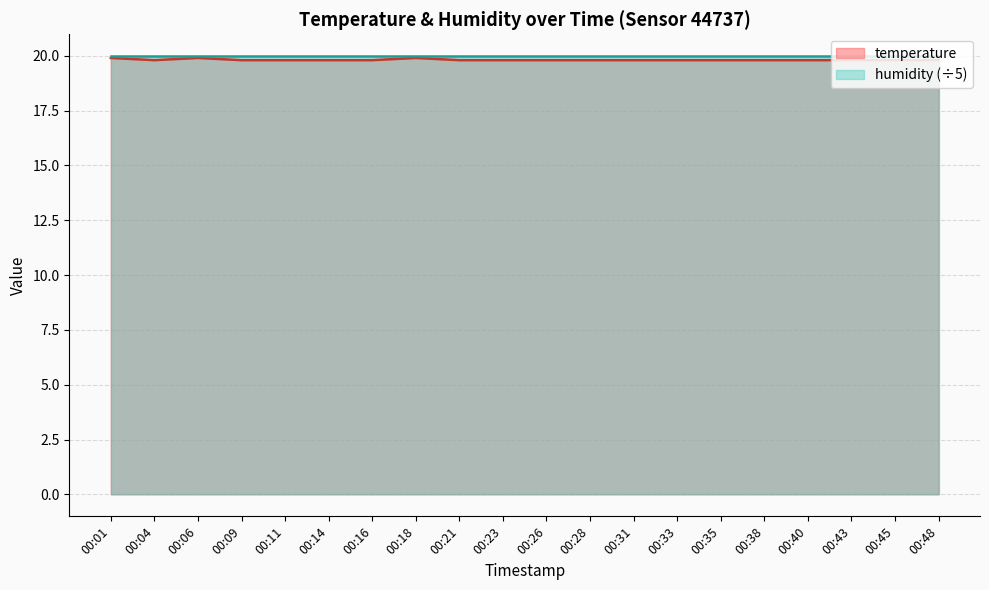

How many values are between 19 and 20?

20